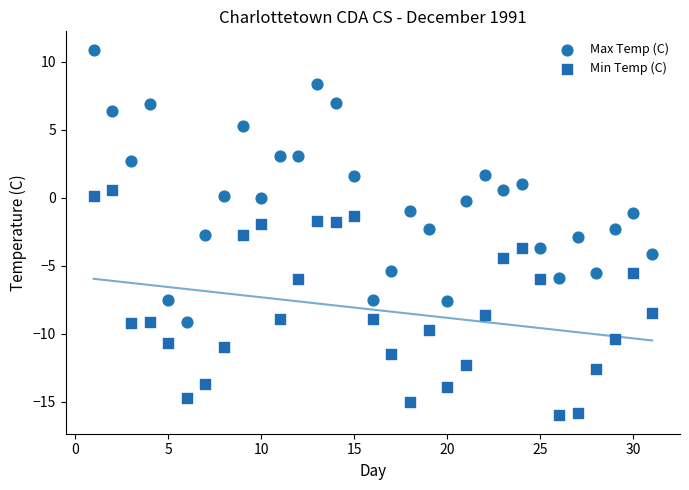

What are all the series names shown in the legend?

Max Temp (C), Min Temp (C)